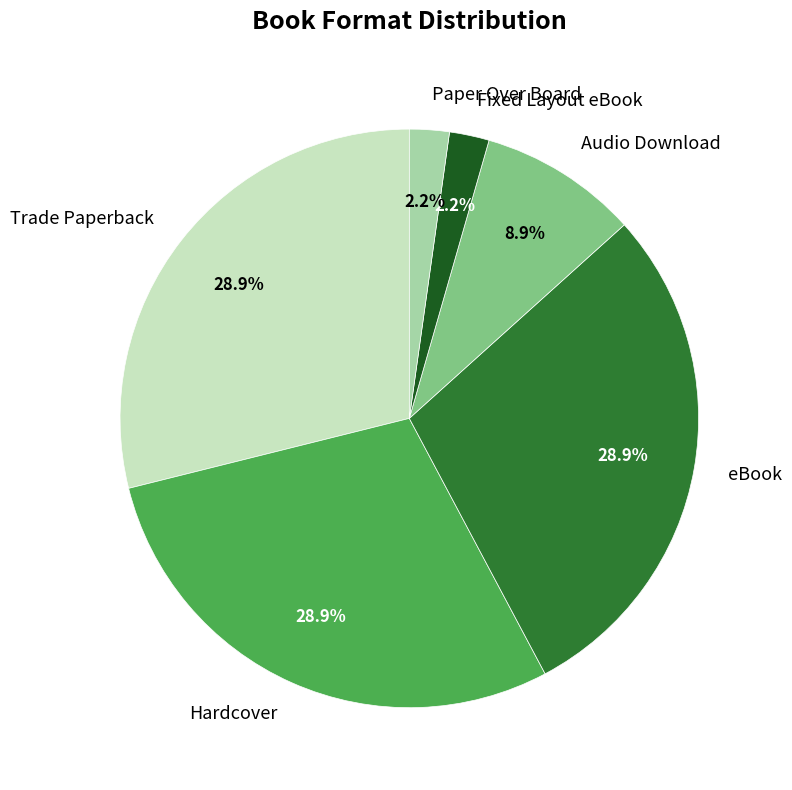

What percentage do Fixed Layout eBook and Paper Over Board together represent?

4.4%